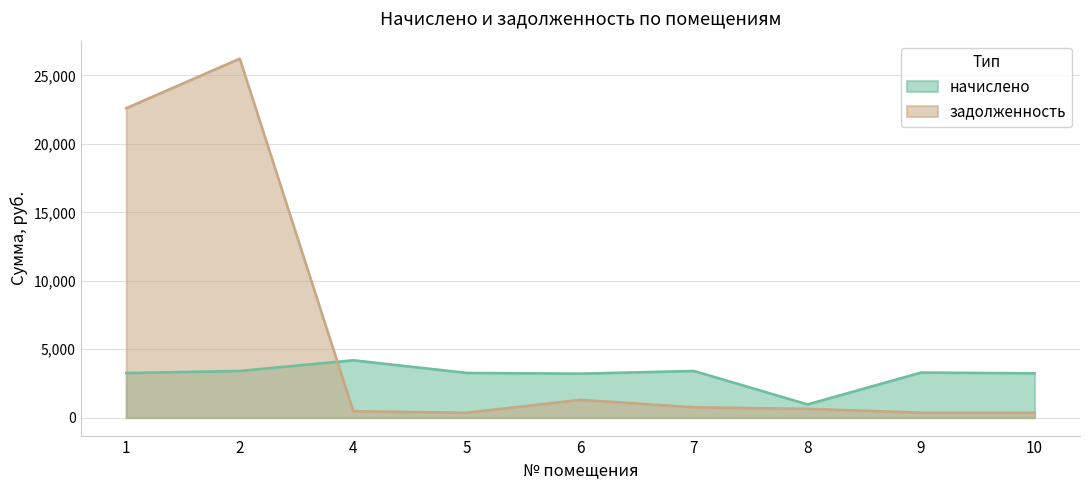

List the series in order of their peak value, highest first.

задолженность, начислено